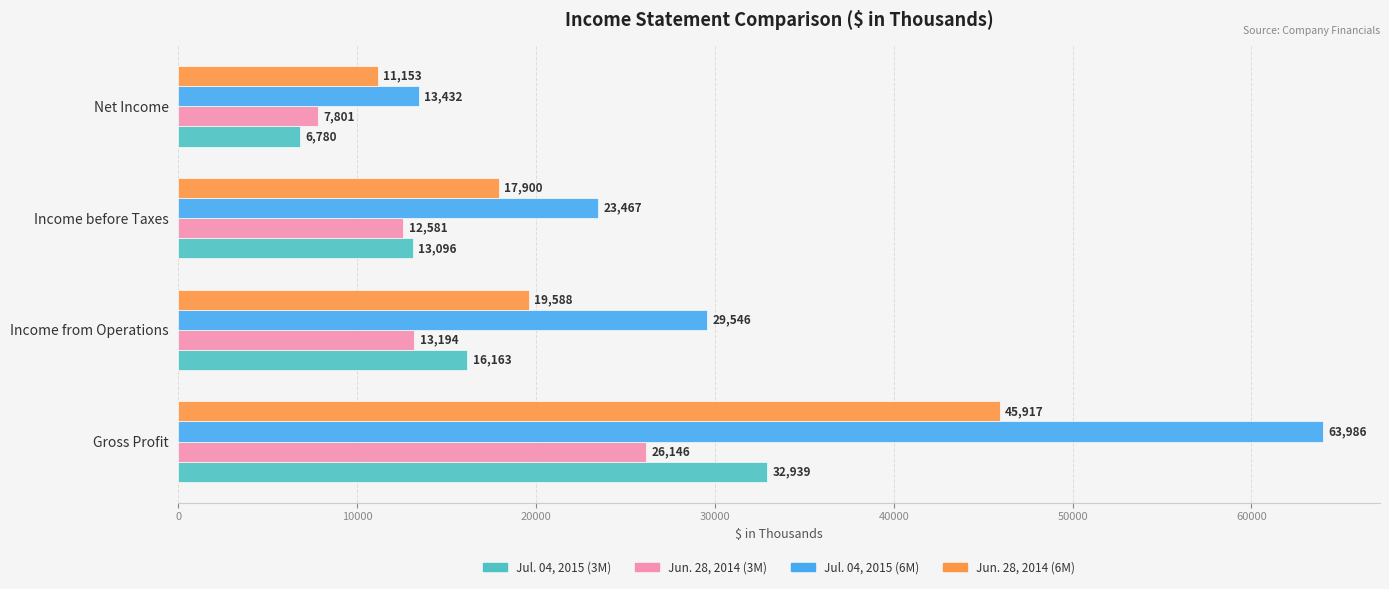

Between Gross Profit and Income from Operations, which series saw the biggest shift?

Jul. 04, 2015 (6M)